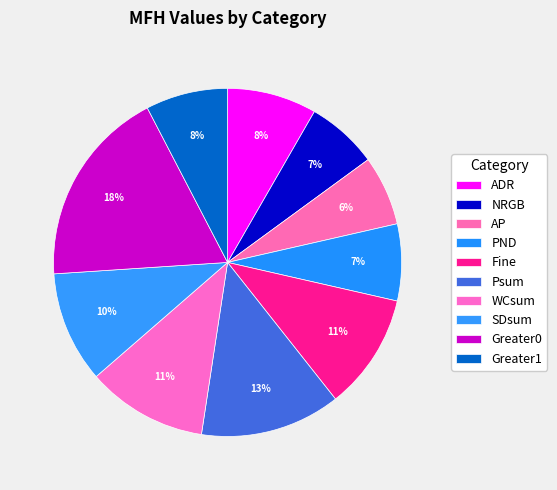

Which has a higher value, Greater0 or PND?

Greater0